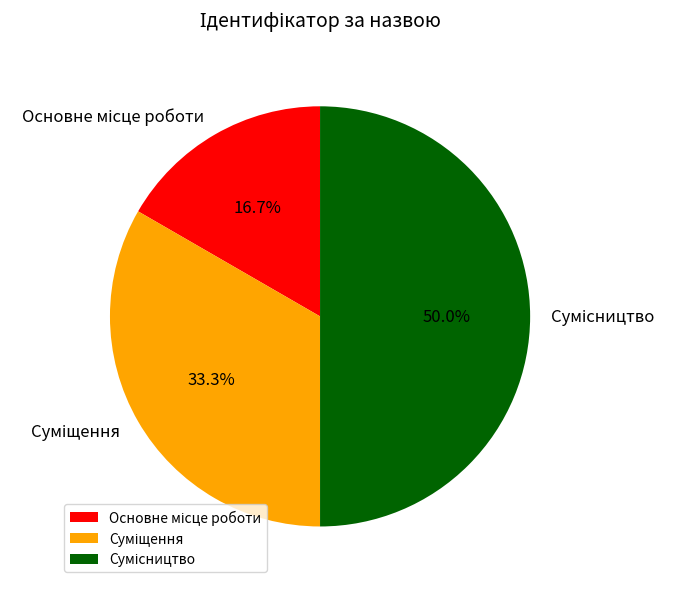

How many slices are in this pie chart?

3